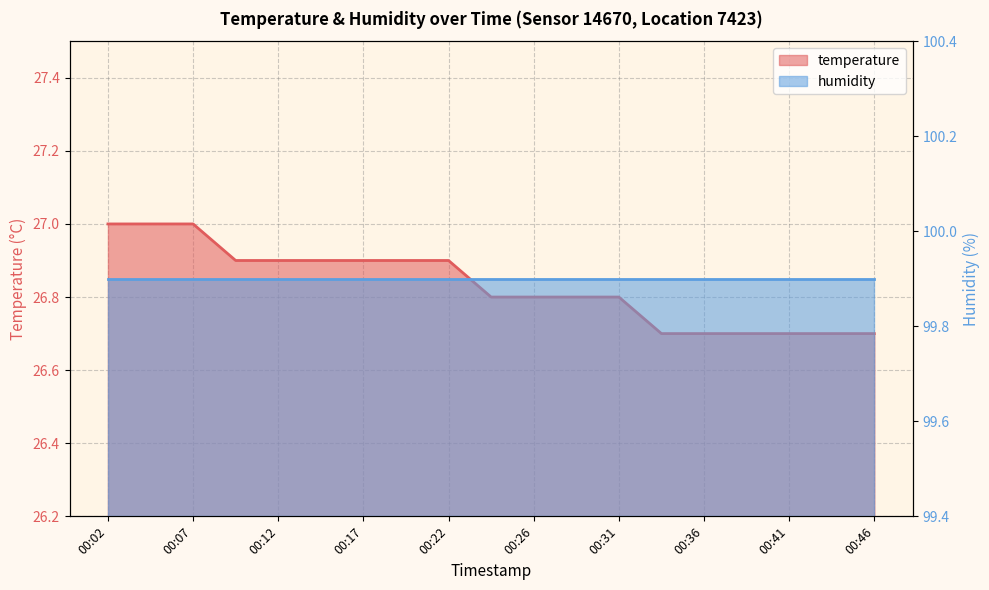

Reading right to left, list all the values displayed in this chart.

26.7	26.7	26.7	26.7	26.7	26.7	26.8	26.8	26.8	26.8	26.9	26.9	26.9	26.9	26.9	26.9	27.0	27.0	27.0